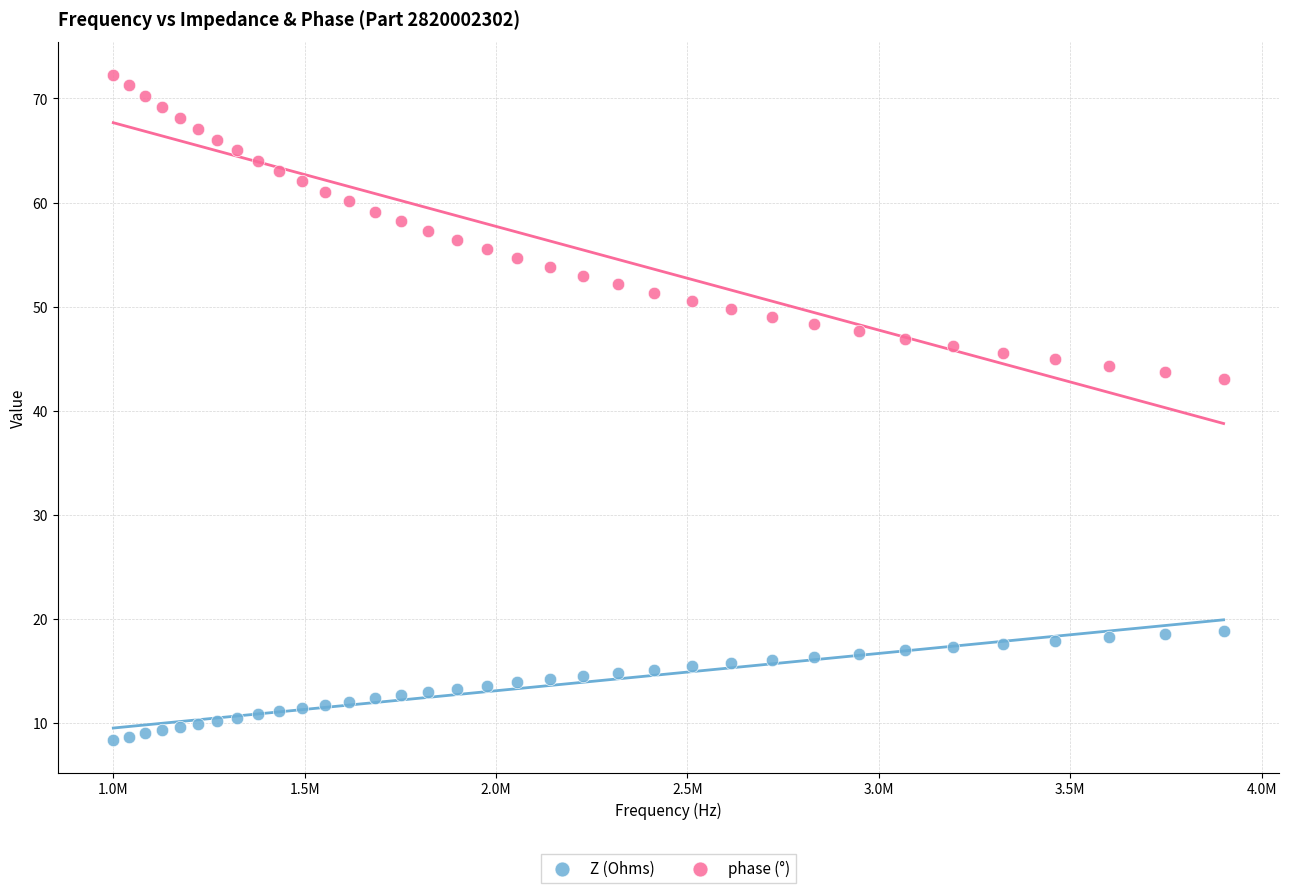

Across all data points, what is the range of Y values (max minus min)?

63.9